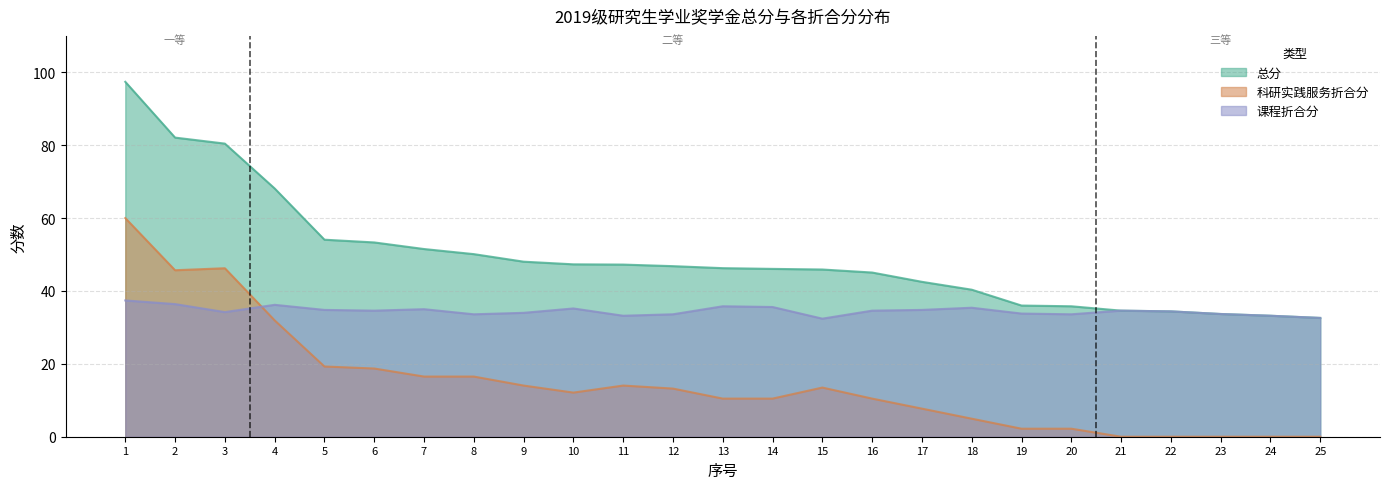

Reading left to right, transcribe all the data shown in this chart.

总分: 97.4	82.1	80.4	68.1	54.1	53.3	51.5	50.1	48.0	47.3	47.2	46.8	46.3	46.1	45.9	45.1	42.5	40.4	36.0	35.8	34.6	34.4	33.7	33.2	32.6
科研实践服务折合分: 60.0	45.7	46.2	31.9	19.3	18.7	16.5	16.5	14.0	12.1	14.0	13.2	10.5	10.5	13.5	10.5	7.7	5.0	2.2	2.2	0.0	0.0	0.0	0.0	0.0
课程折合分: 37.4	36.4	34.2	36.2	34.8	34.6	35.0	33.6	34.0	35.2	33.2	33.6	35.8	35.6	32.4	34.6	34.8	35.4	33.8	33.6	34.6	34.4	33.7	33.2	32.6